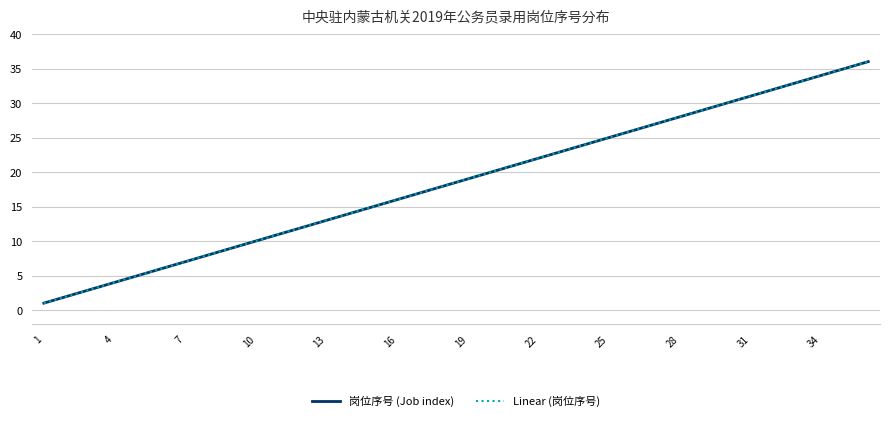

What is the minimum value shown in the chart?

1.0